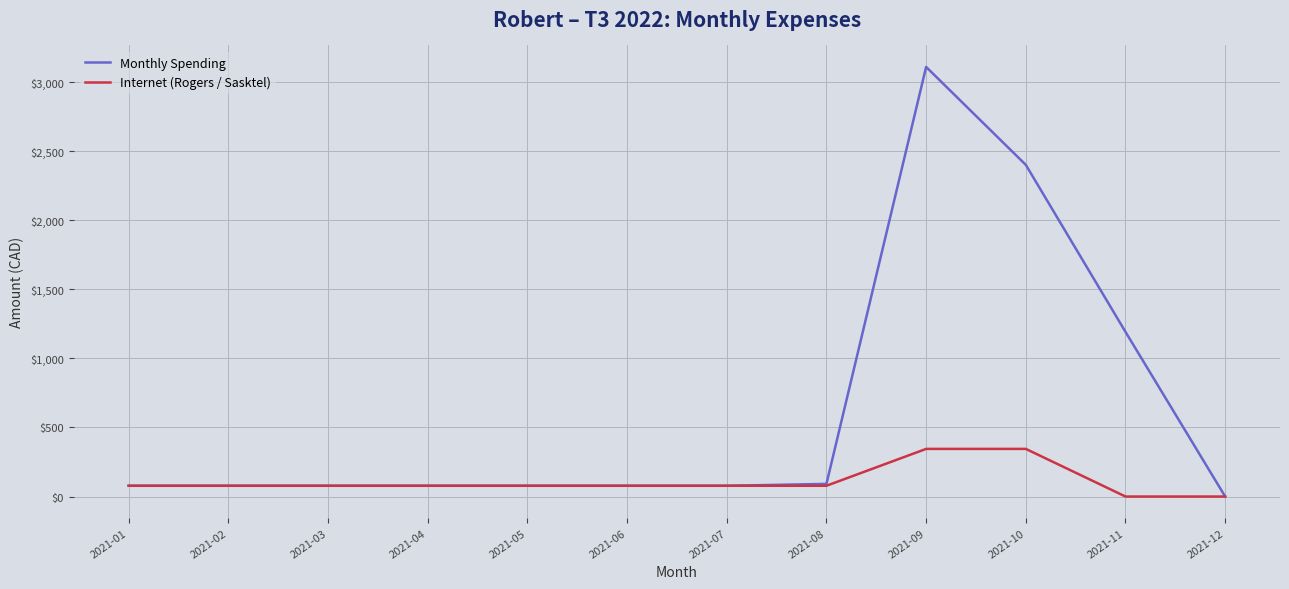

What is the total value across all series at 2021-04?

156.0